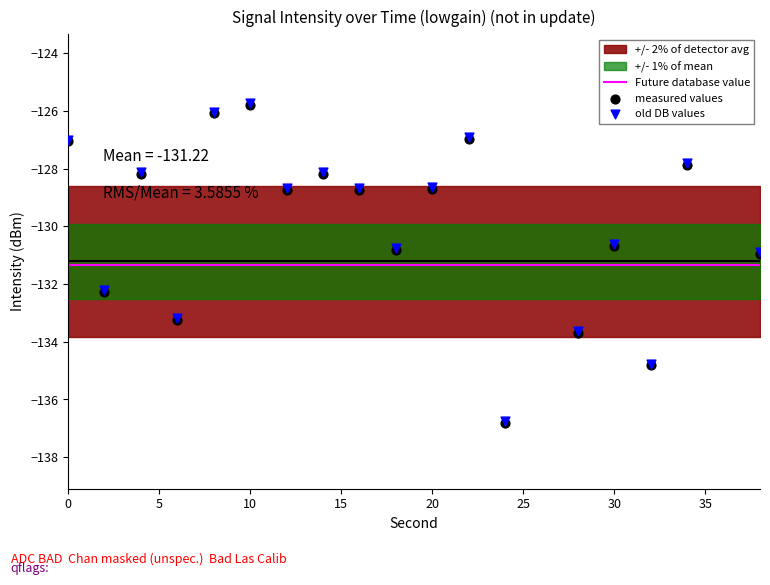

Which series has the largest total across all categories?

old DB values